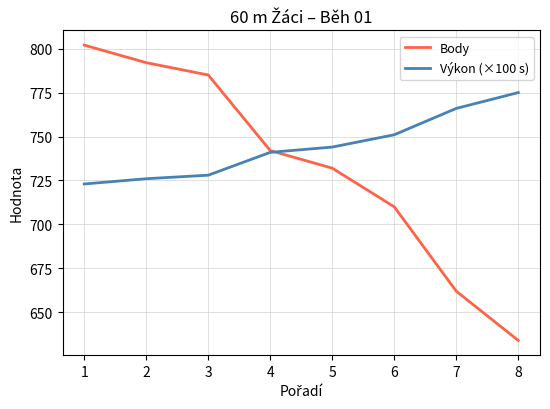

Which series has the widest spread of values?

Body